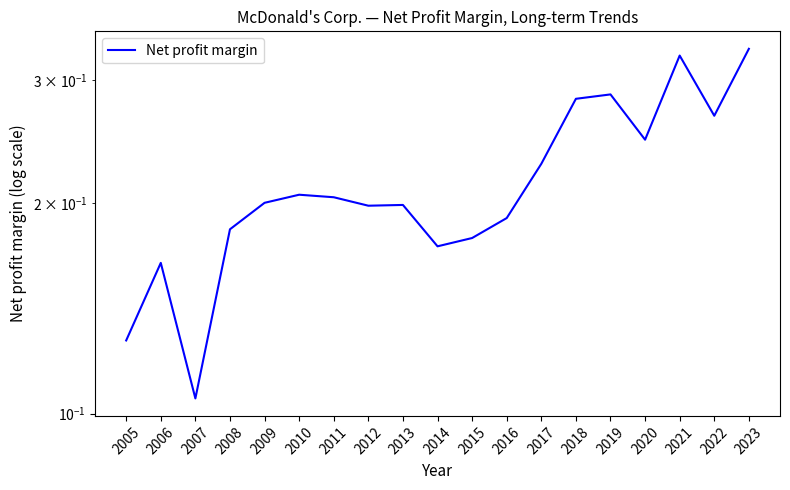

True or false: the data shows 0.1 at 2005.

True